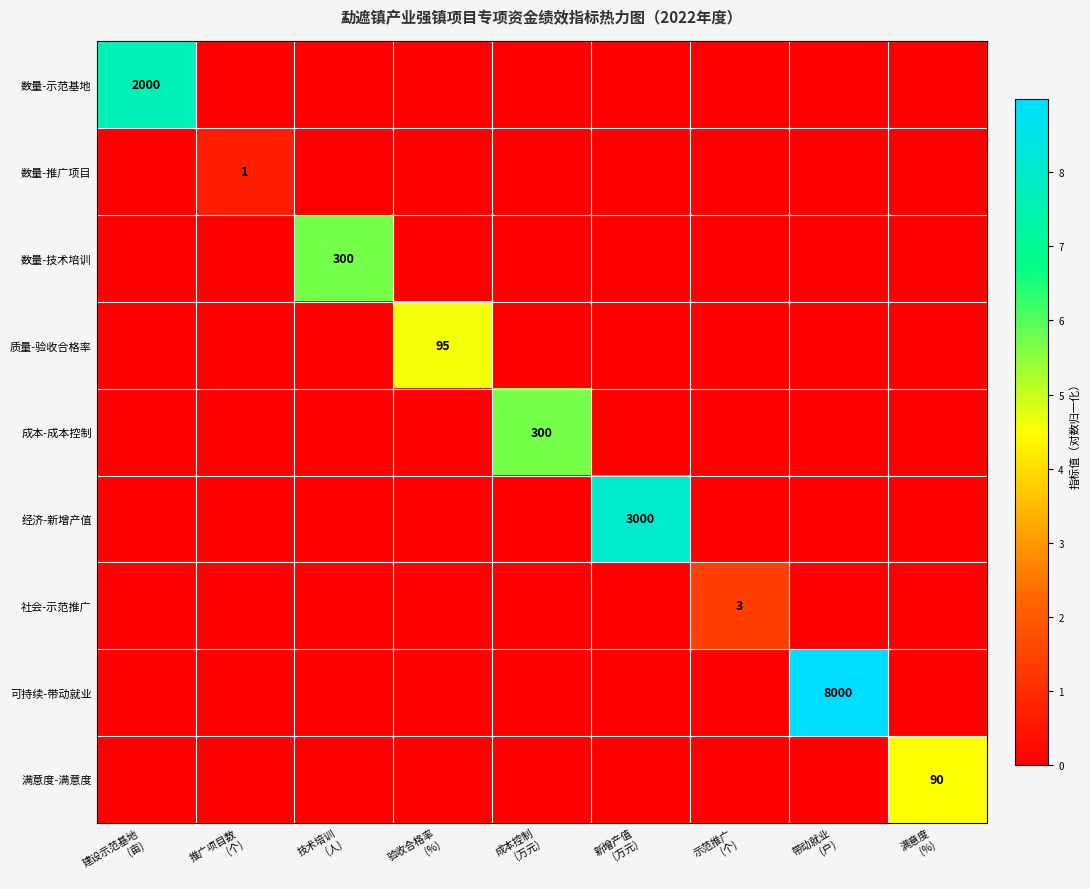

Which category has the highest value across all series?

带动就业
(户)